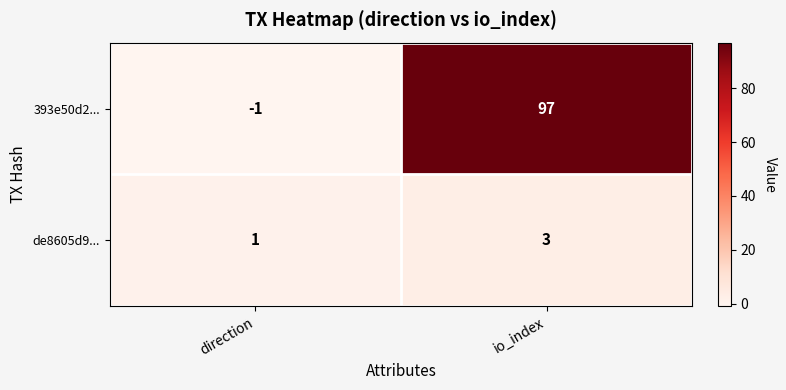

What is the greatest value displayed?

97